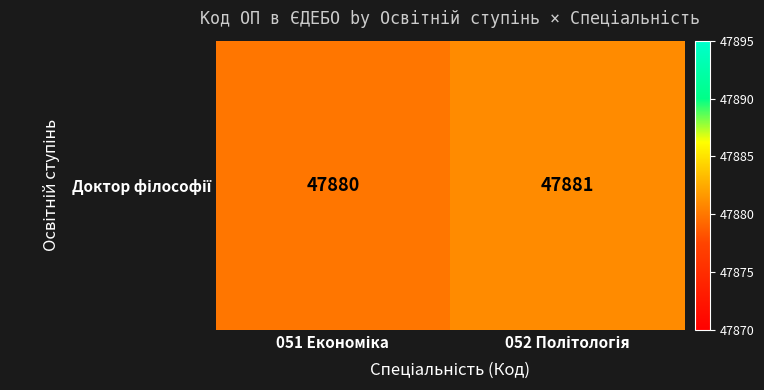

Rank the categories by value from highest to lowest.

052 Політологія, 051 Економіка